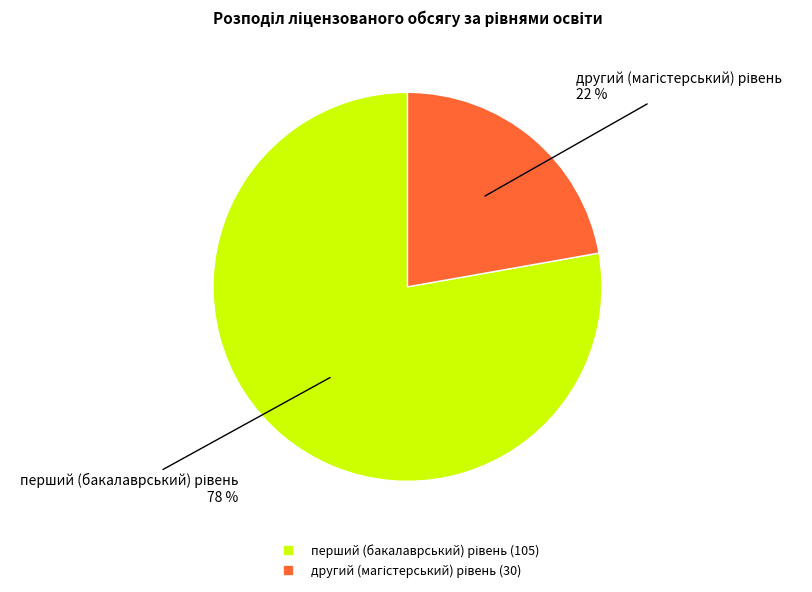

Count the number of slices in the pie.

2